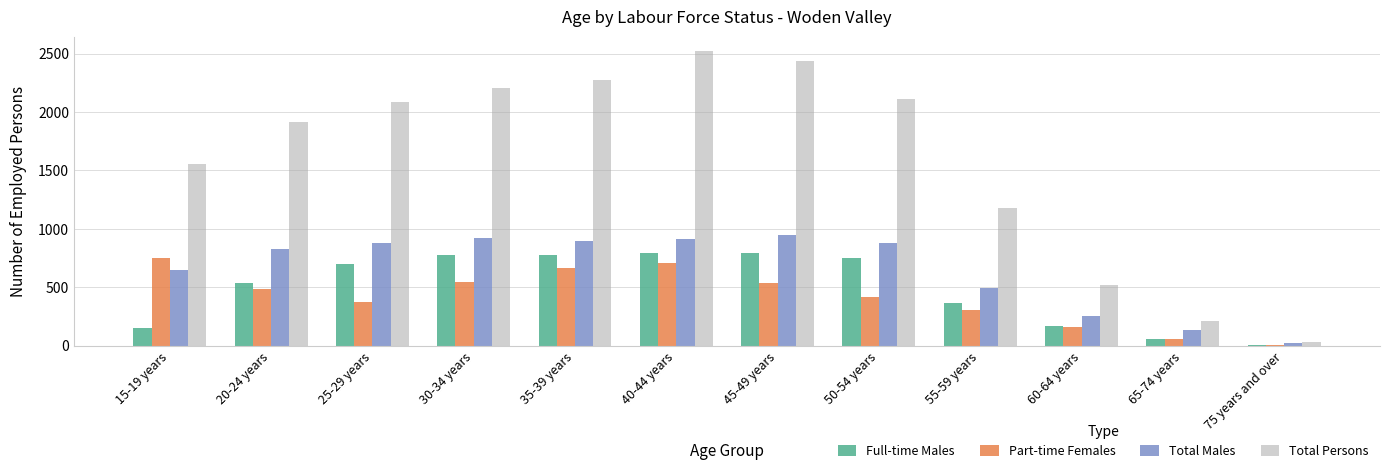

Where is Total Persons nearest to the value 1276?

55-59 years